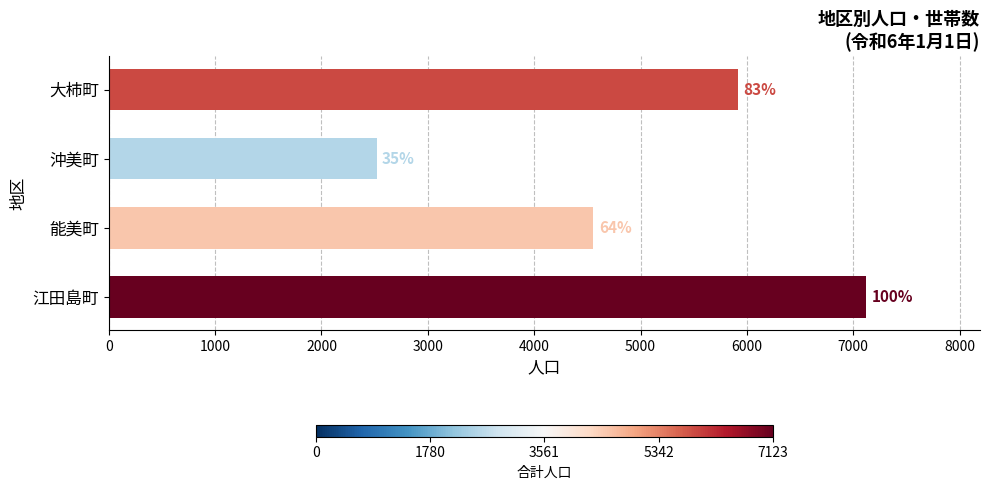

What is the average value?

5030